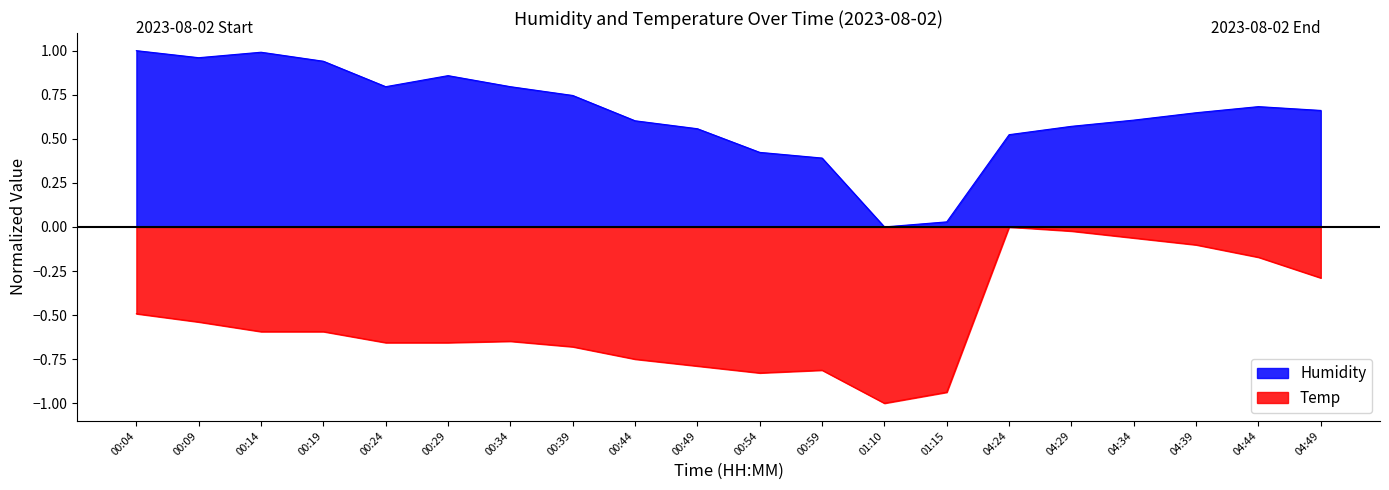

What are all the series names shown in the legend?

Humidity, Temp